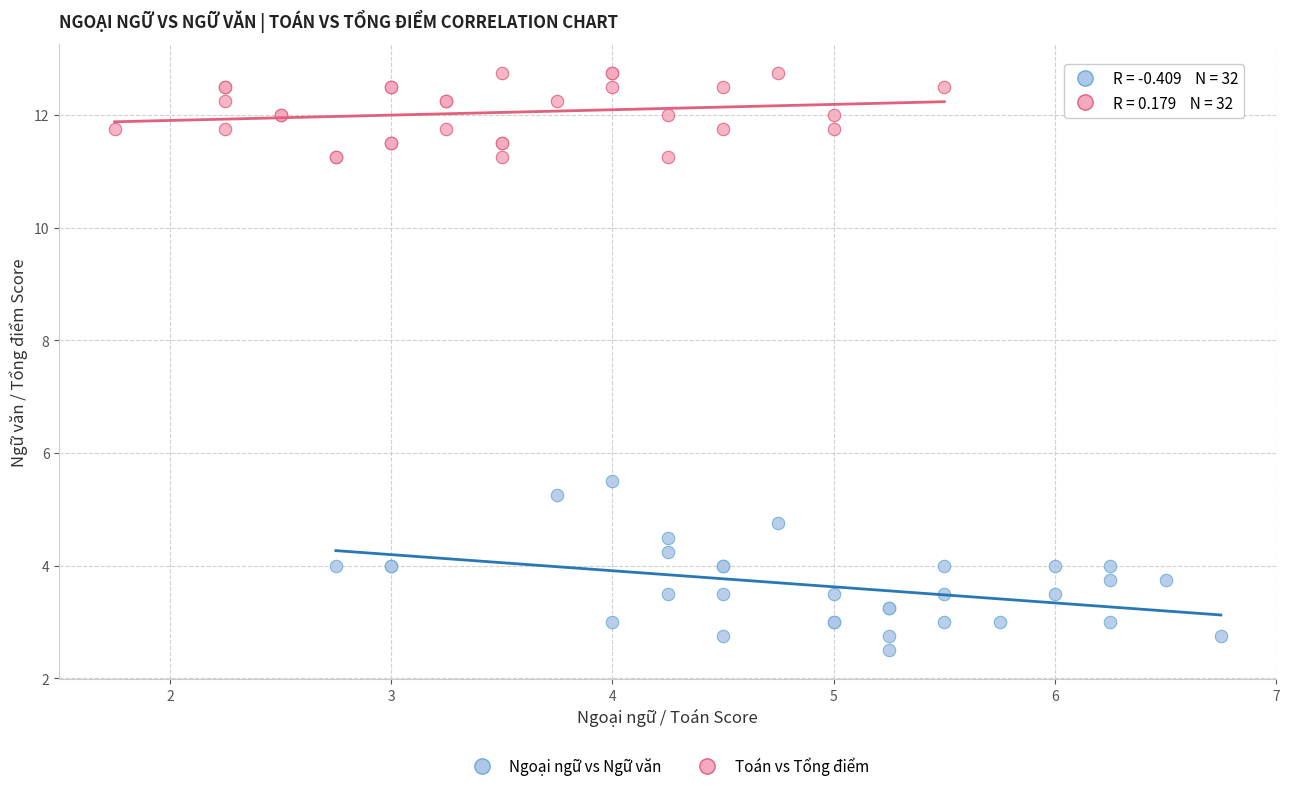

Which series reaches the minimum Y coordinate?

Ngoại ngữ vs Ngữ văn